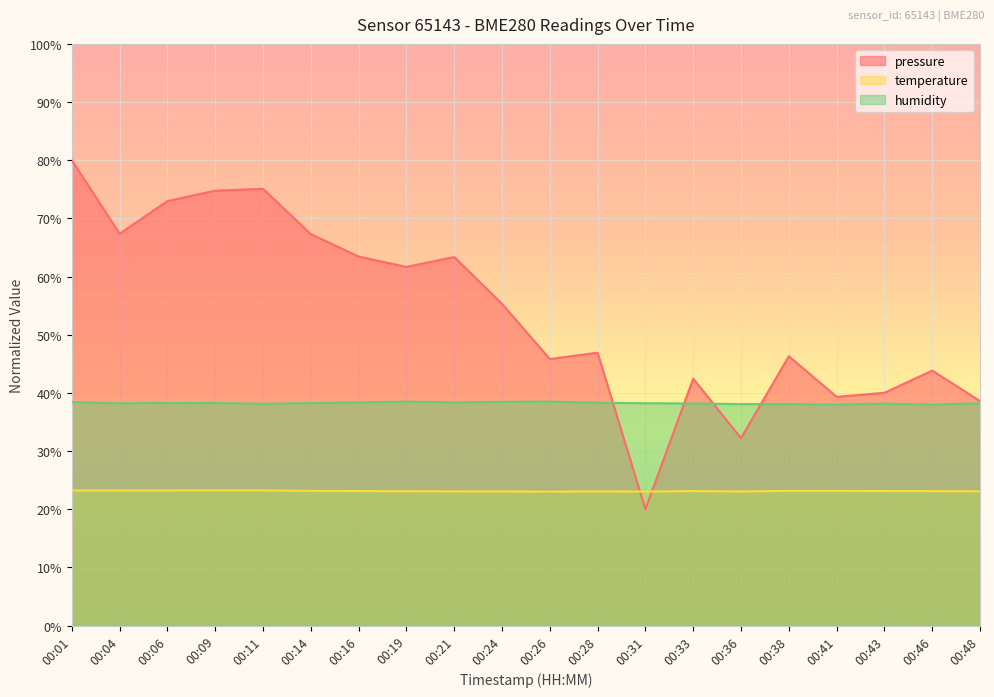

The value of temperature at 00:06 is 23.2. True or false?

True